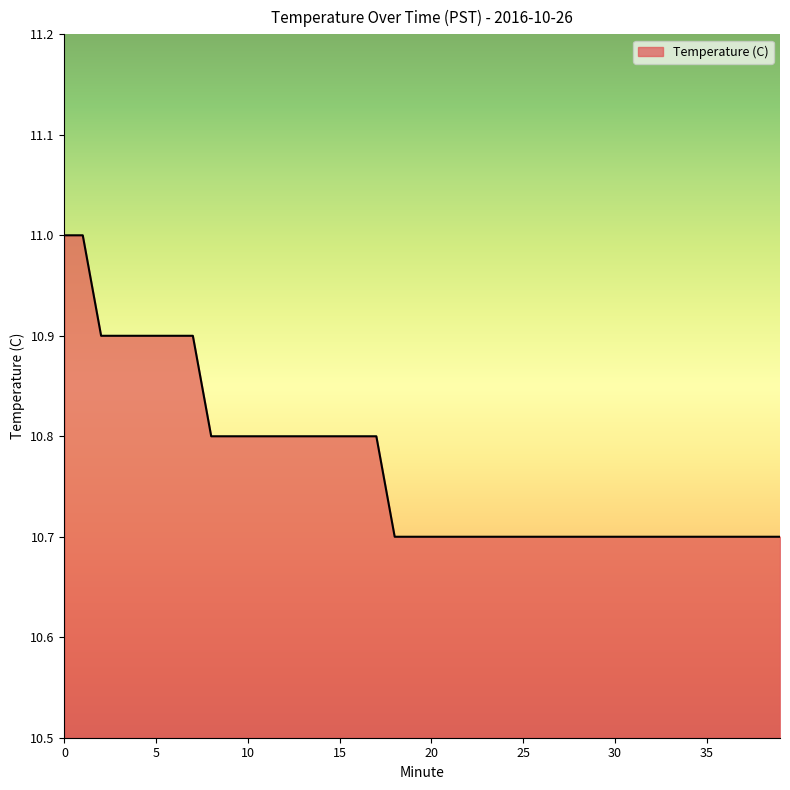

What is the maximum value shown in the chart?

11.0